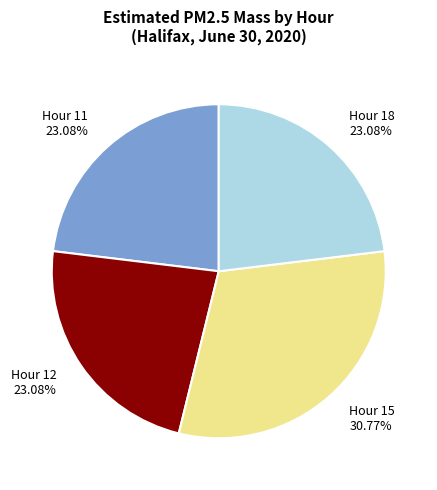

Between Hour 15 and Hour 18, which is larger?

Hour 15